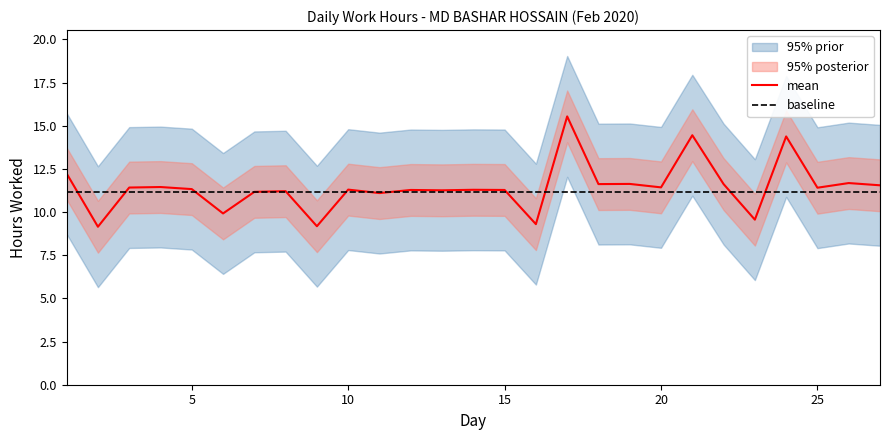

At how many categories does at least one series exceed 12?

4